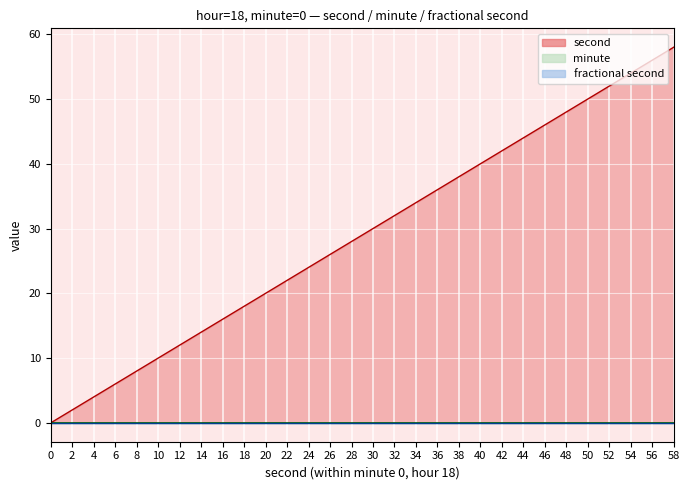

What is the difference between the highest and lowest values at 22?

22